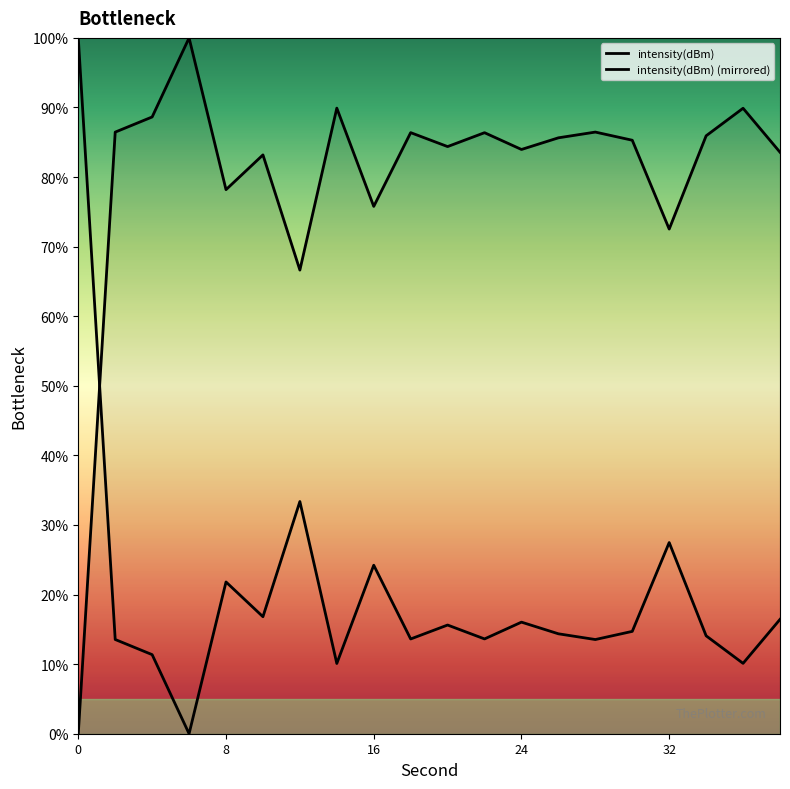

Does the chart have visible grid lines?

No